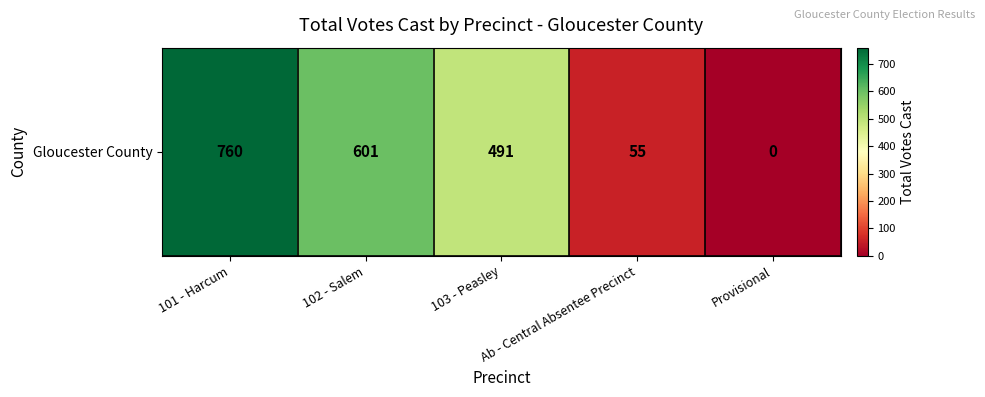

At which label does the data first exceed 491?

101 - Harcum